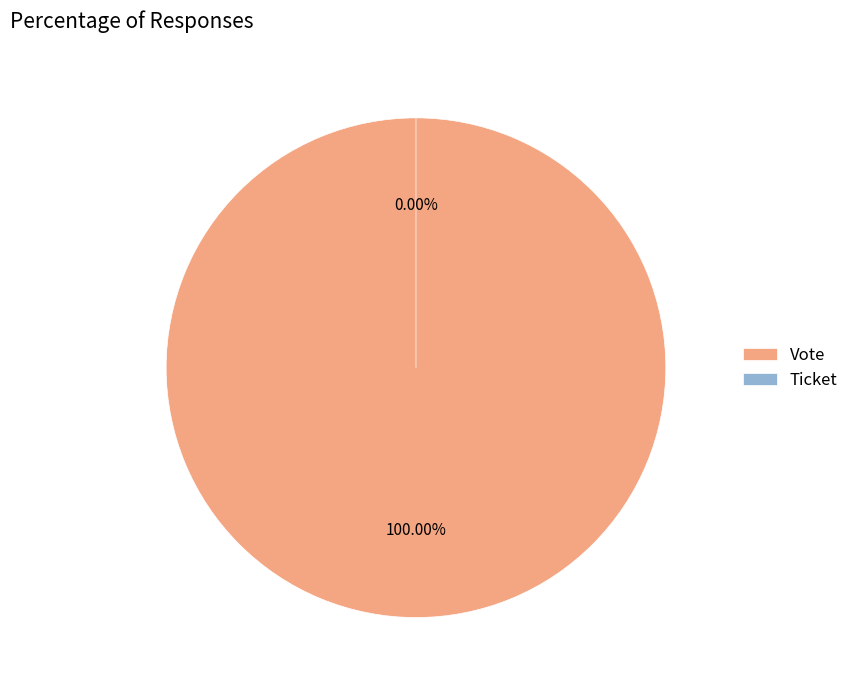

How much of the chart is everything except Ticket?

100.0%